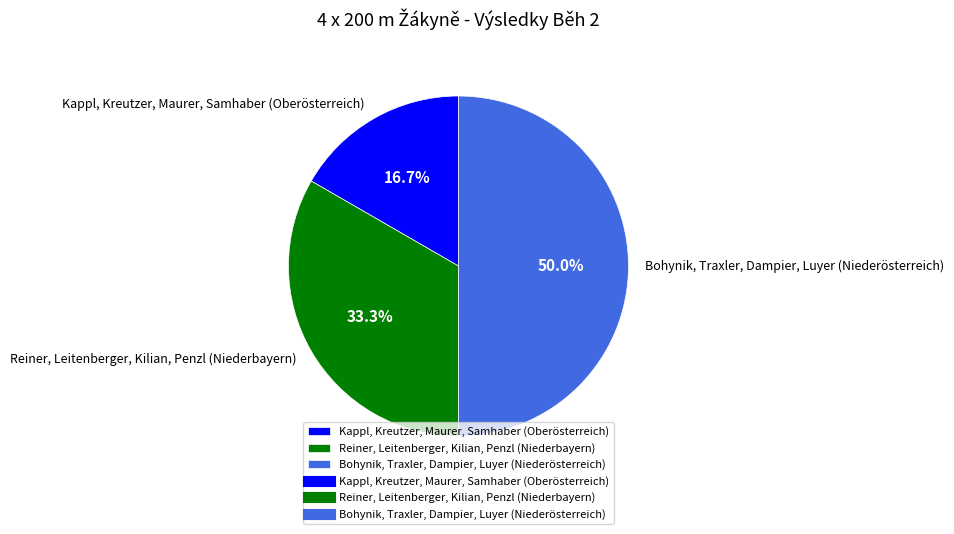

To the nearest percent, what is the average slice percentage?

33%